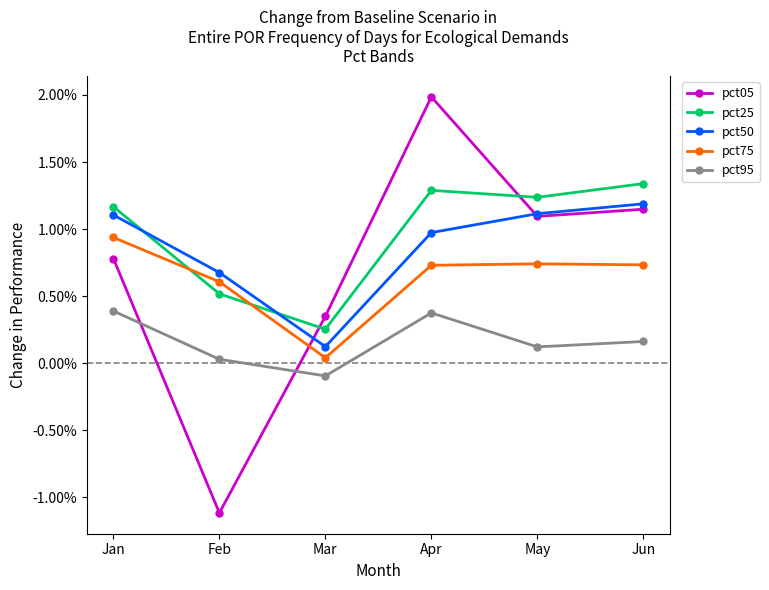

What is the difference between the maximum and second lowest values in the pct25 series?

0.8